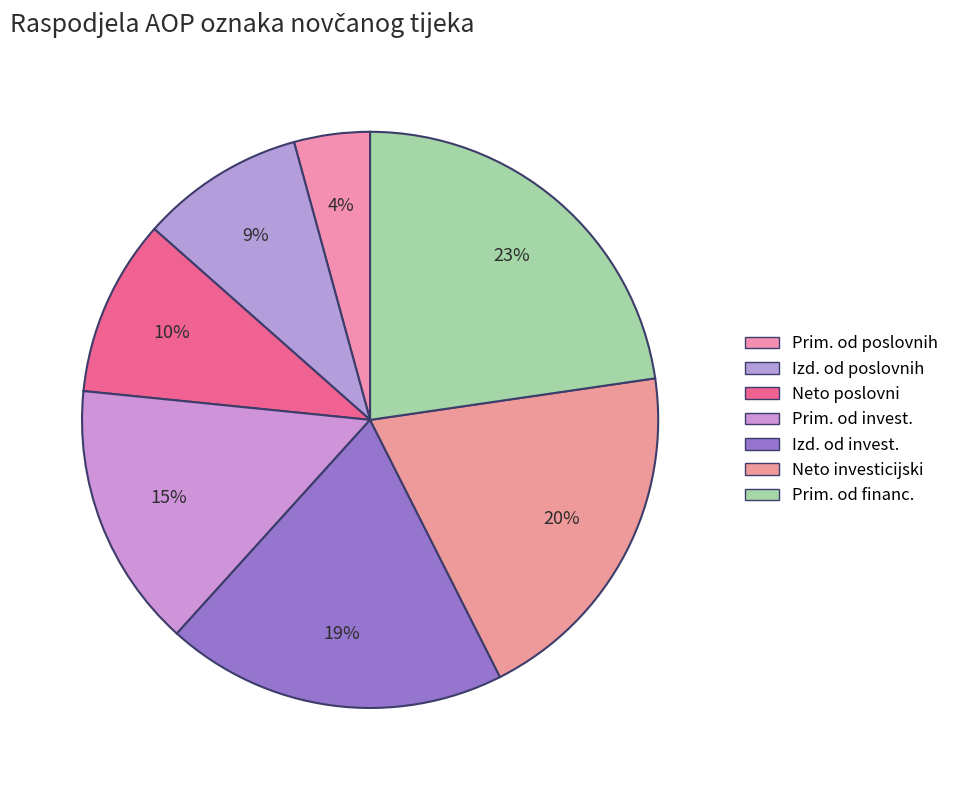

Count the number of slices in the pie.

7